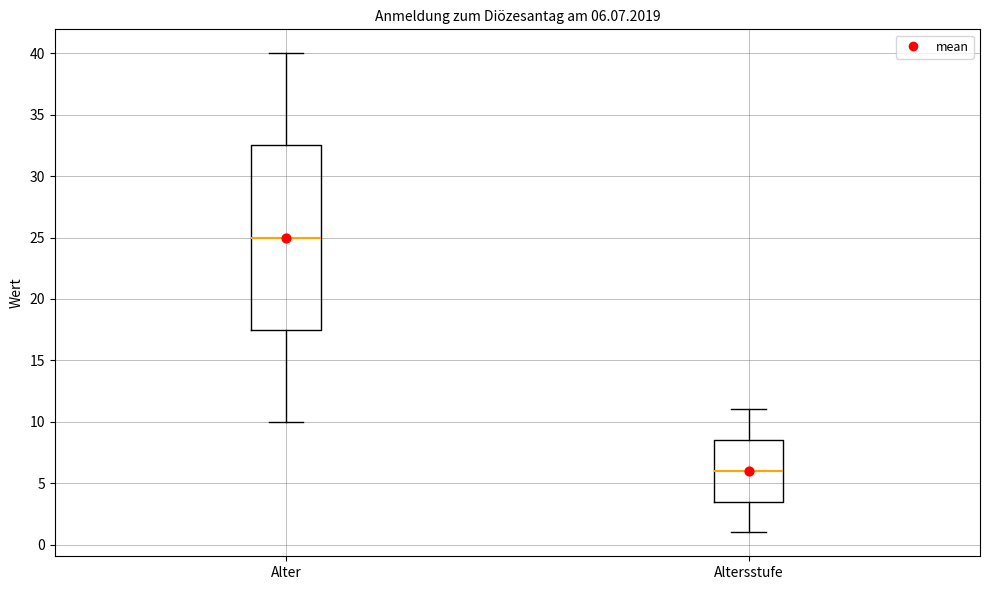

Comparing the boxes themselves (not the whiskers), which one is the tallest?

Alter